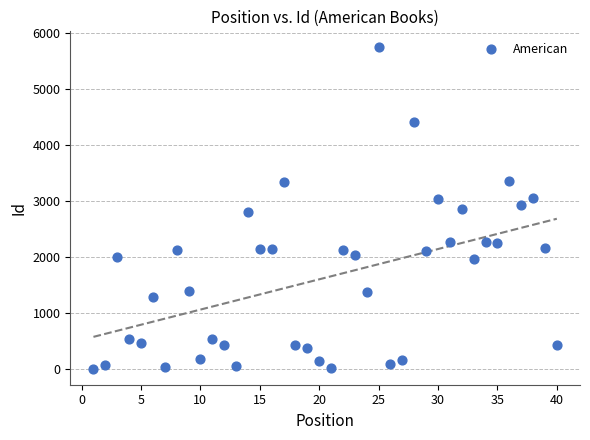

What is the range of Y values (max minus min)?

5731